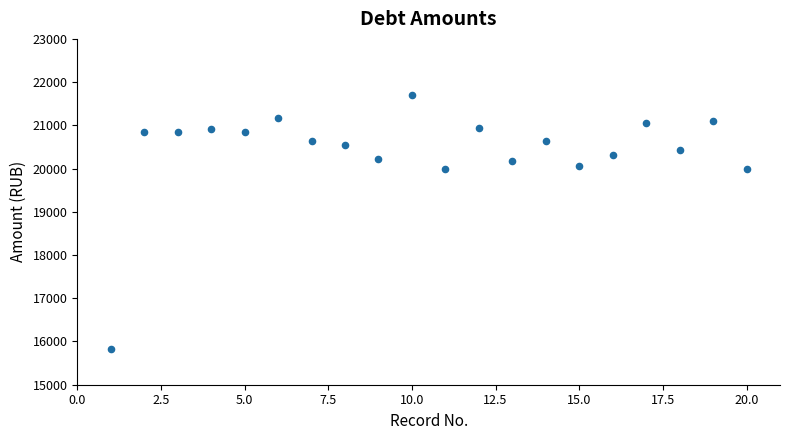

What is the range of X values (max minus min)?

19.0